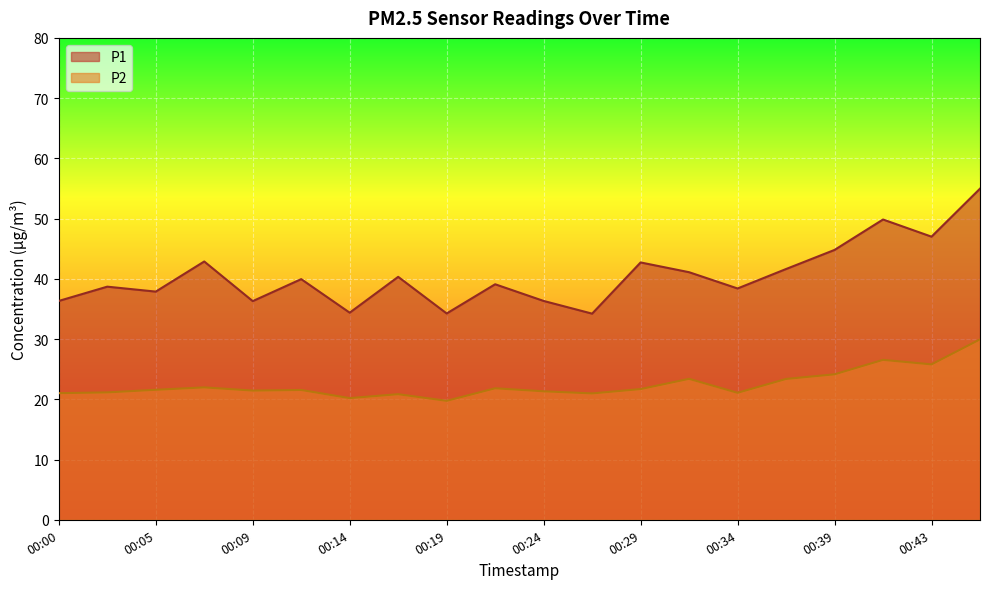

What are all the series names shown in the legend?

P1, P2